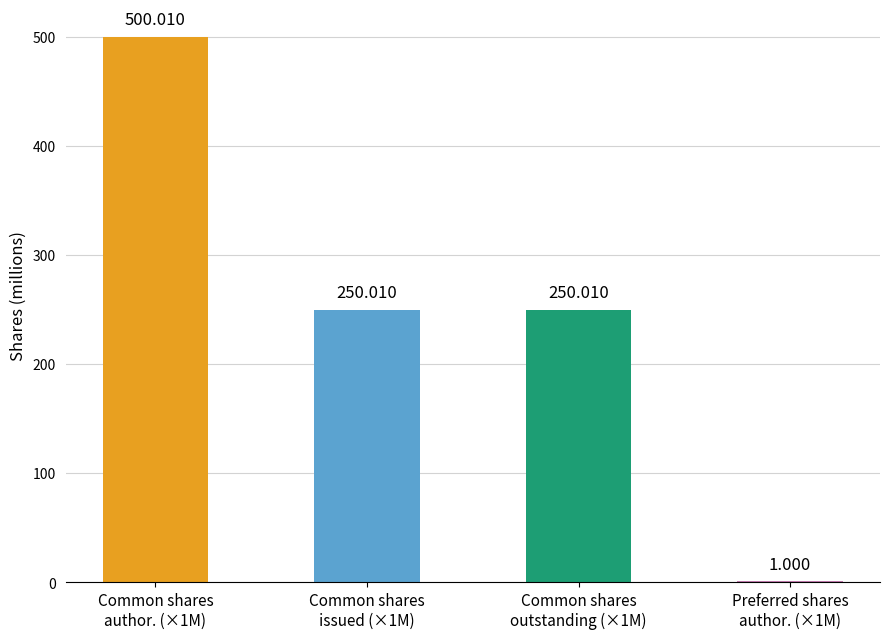

What is the change in value from Common shares
author. (×1M) to Common shares
outstanding (×1M)?

-250.0